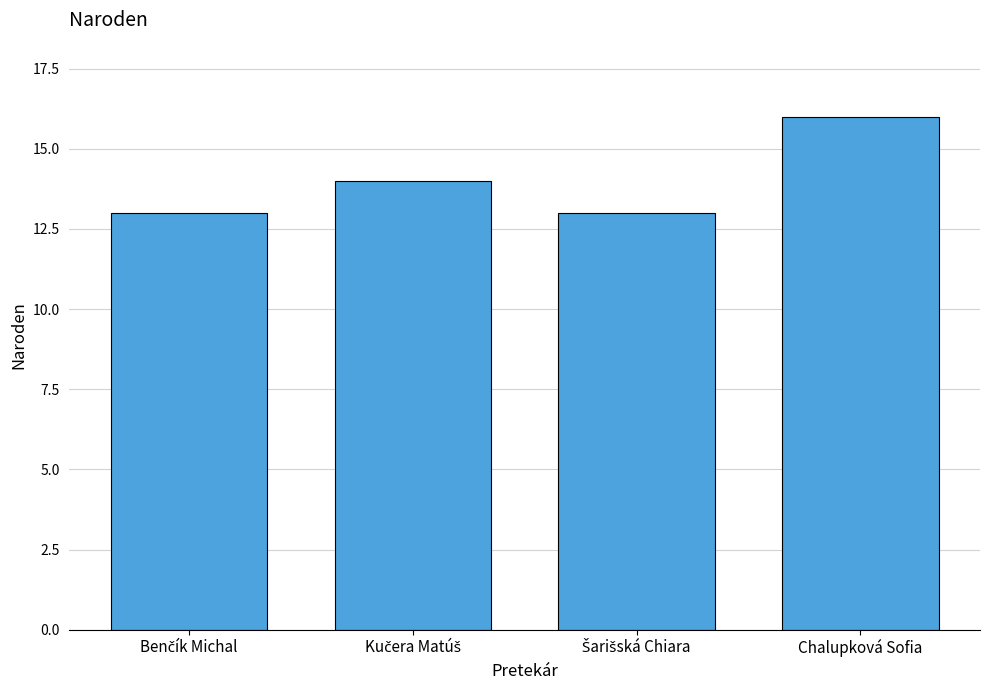

What is the sum of all values?

56